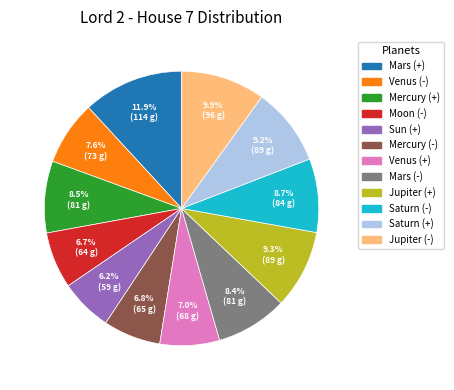

How many segments does this pie chart have?

12